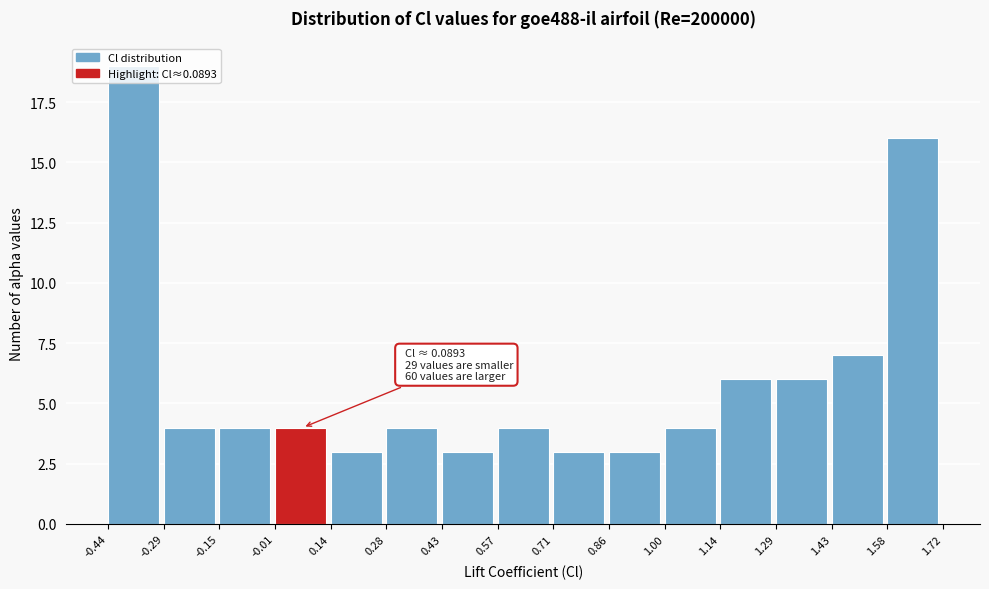

Which range on the x-axis has the tallest bar?

-0.44 to -0.29